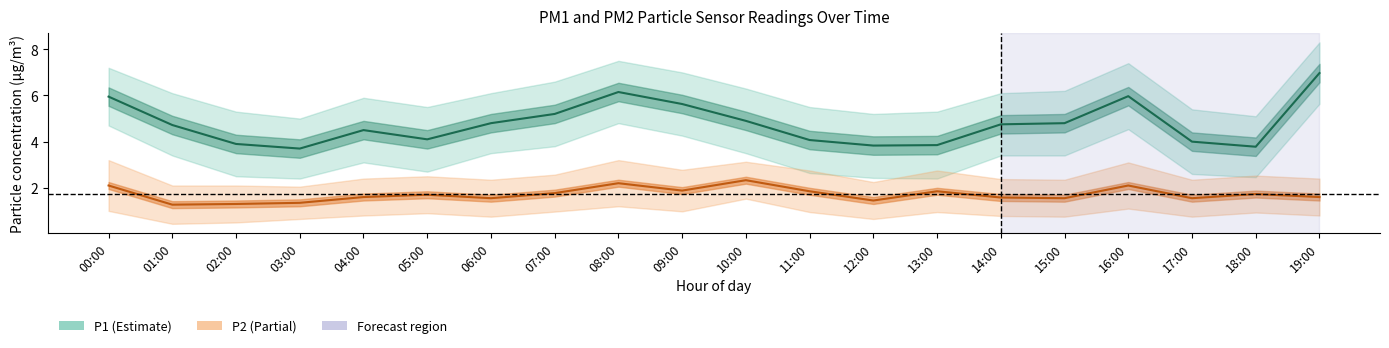

True or false: P1 and P2 intersect in this chart.

False